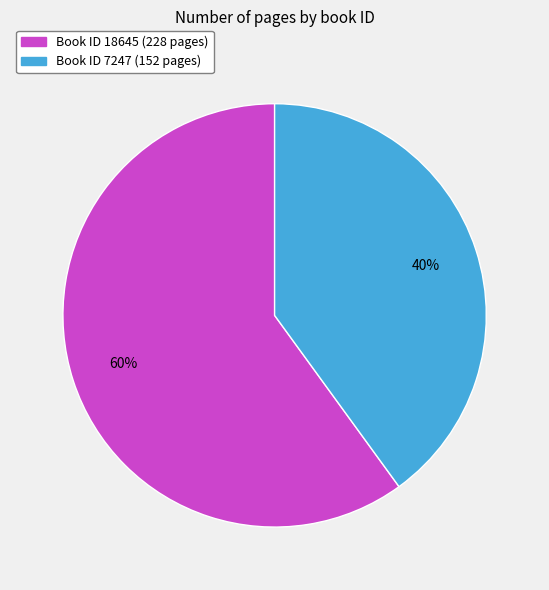

Is there a majority slice in this chart?

Yes